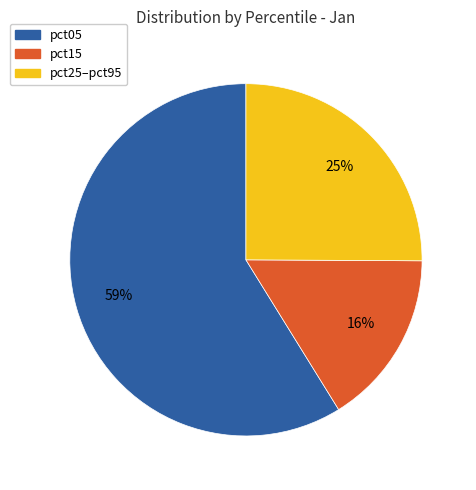

Which slice represents more than half of the pie?

pct05